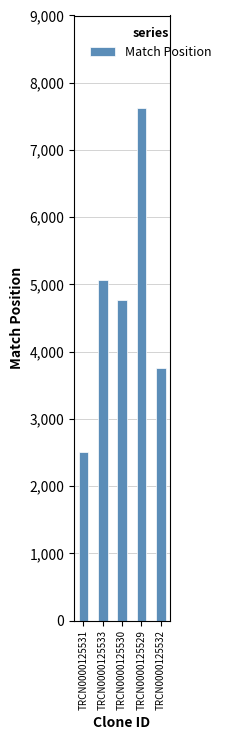

List the labels in order of value, smallest first.

TRCN0000125531, TRCN0000125532, TRCN0000125530, TRCN0000125533, TRCN0000125529